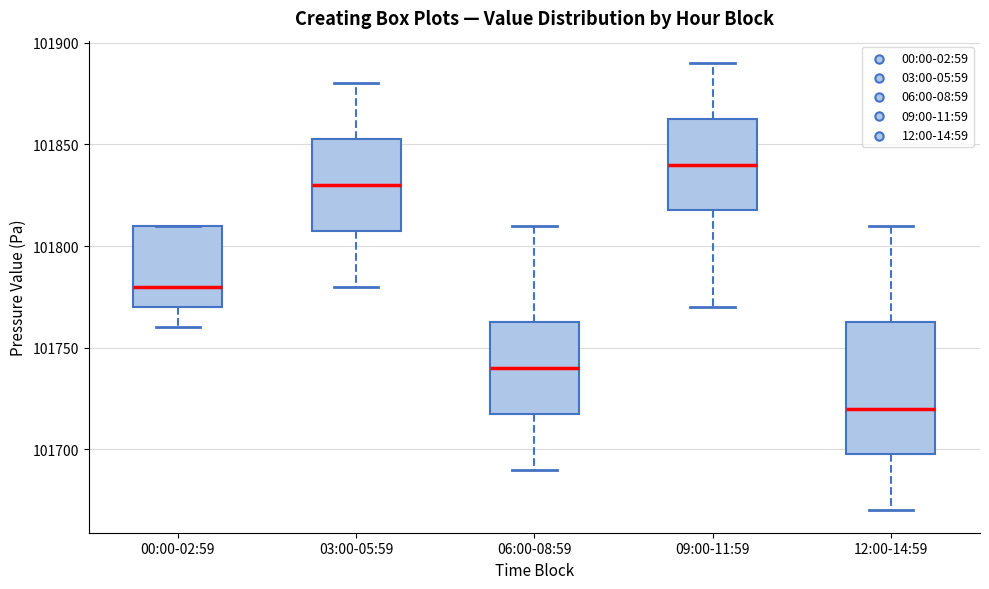

Where is the upper edge of the box for 12:00-14:59 on the y-axis? The values are not printed on the chart, so give them approximately, as read against the axis.

101765